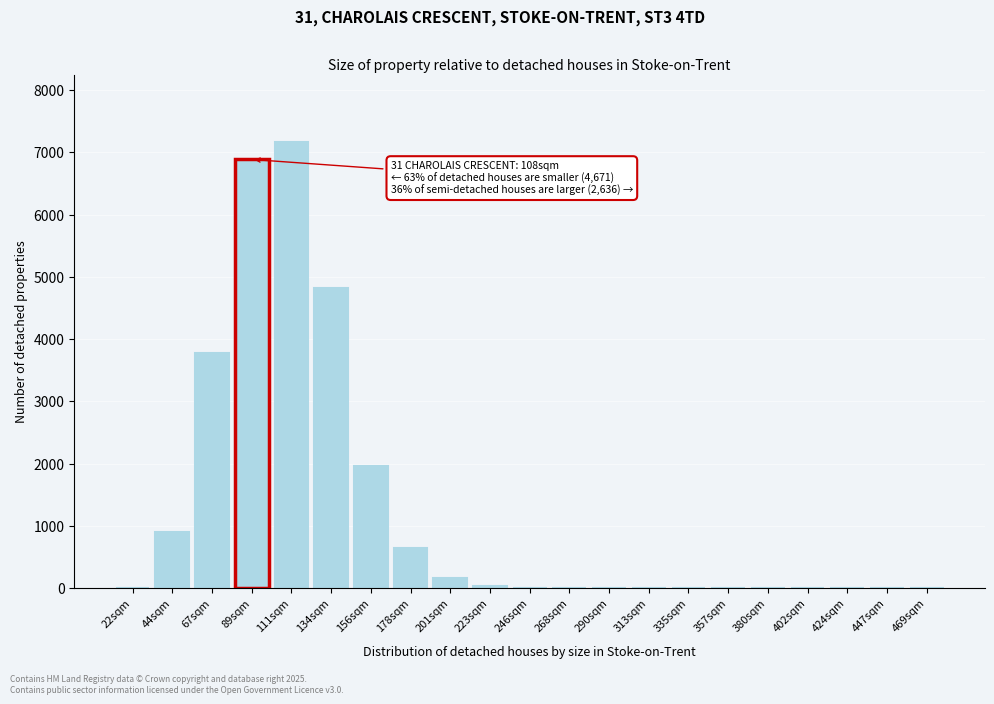

The chart shows a value of -2365 at 268sqm. True or false?

False